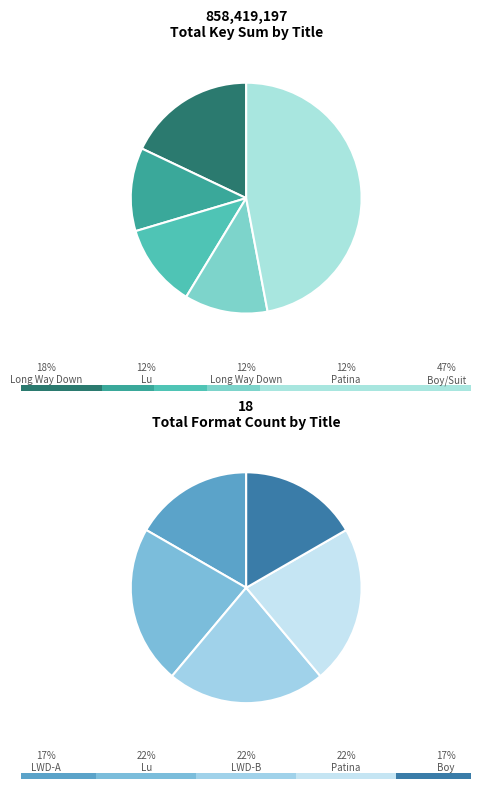

Is there a majority slice in this chart?

No